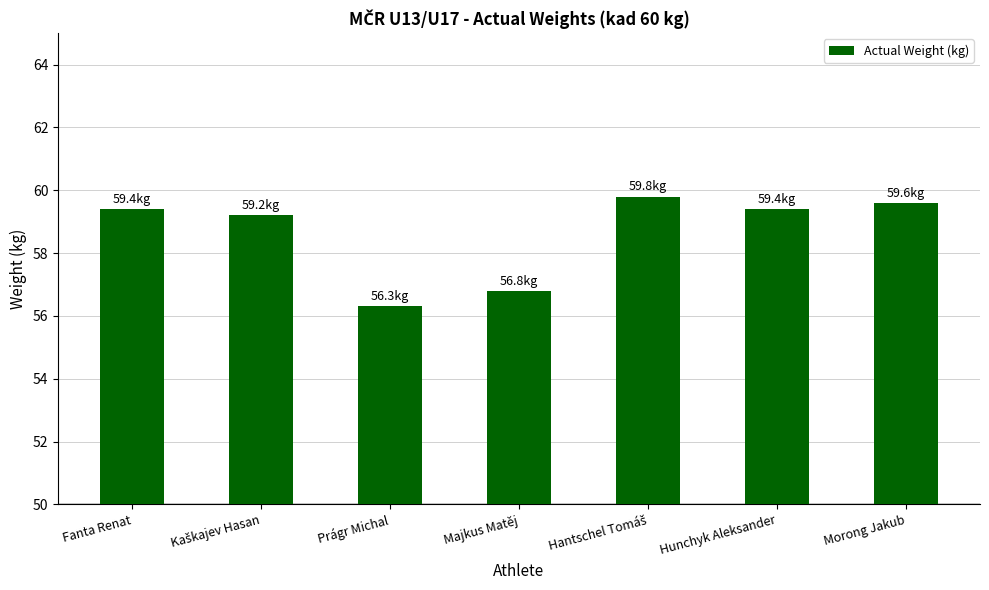

Is it true that the value at Fanta Renat is 28.8?

False